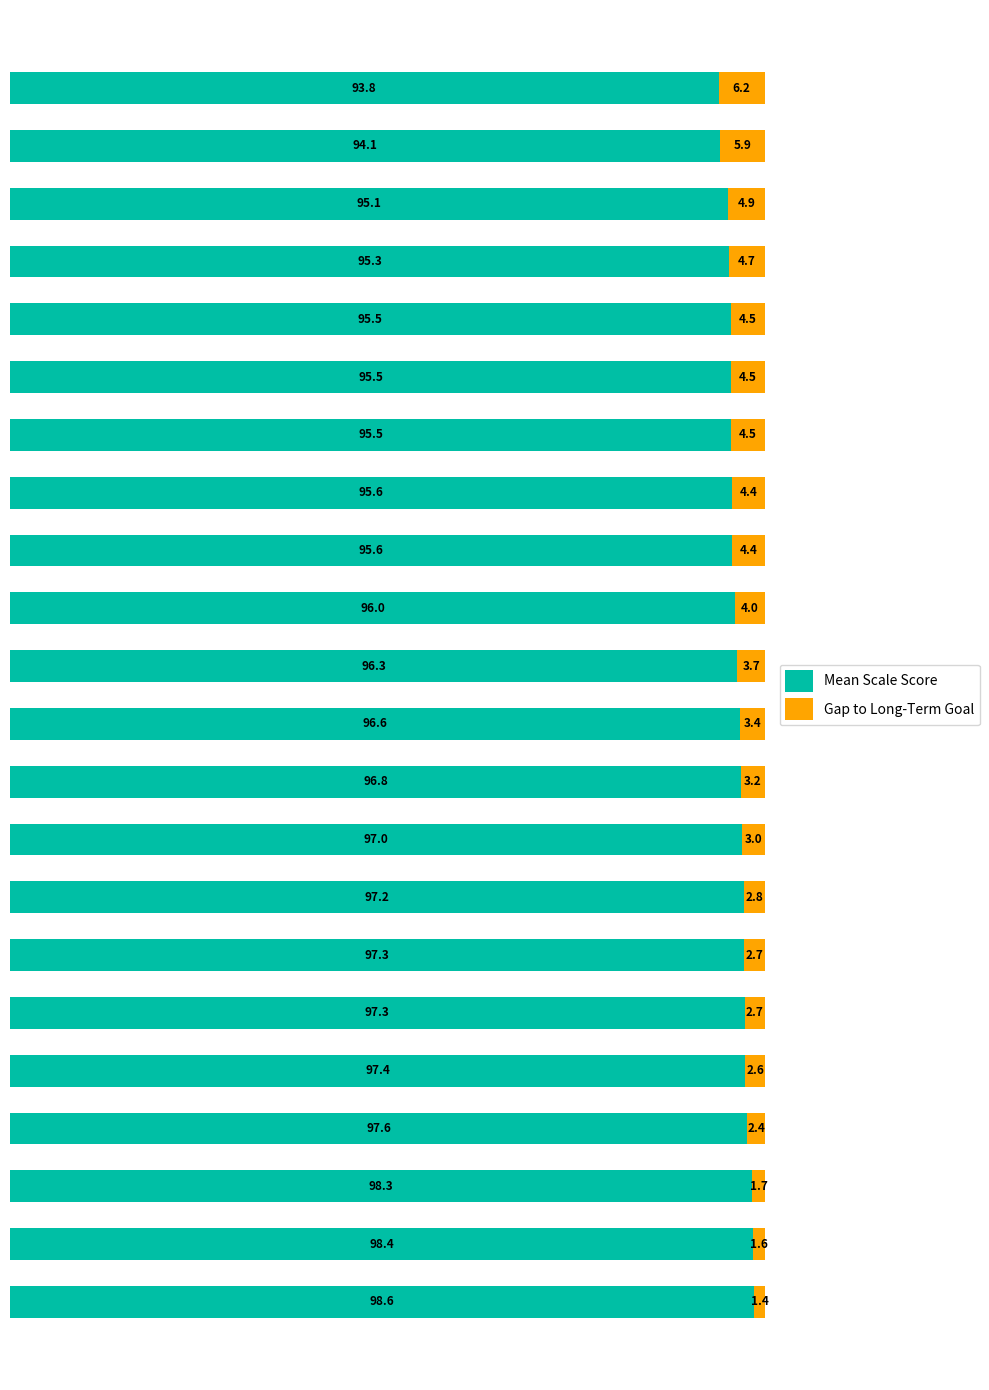

What is the difference between the maximum and minimum values in the Mean Scale Score series?

4.8